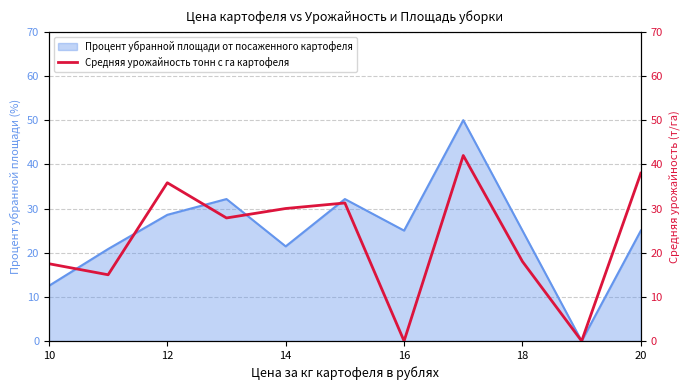

What is the highest value of the Процент убранной площади от посаженного картофеля series?

50.0